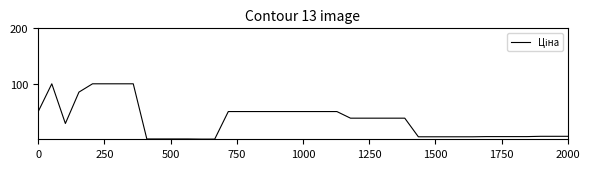

What is the difference between the maximum and minimum values?

99.7